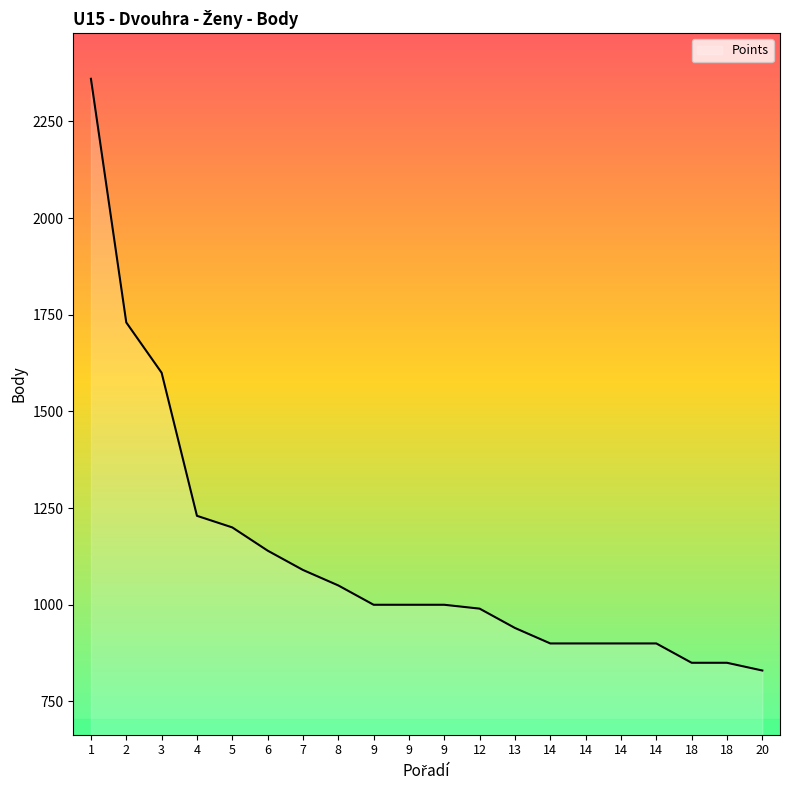

How many lines are shown in the chart?

1